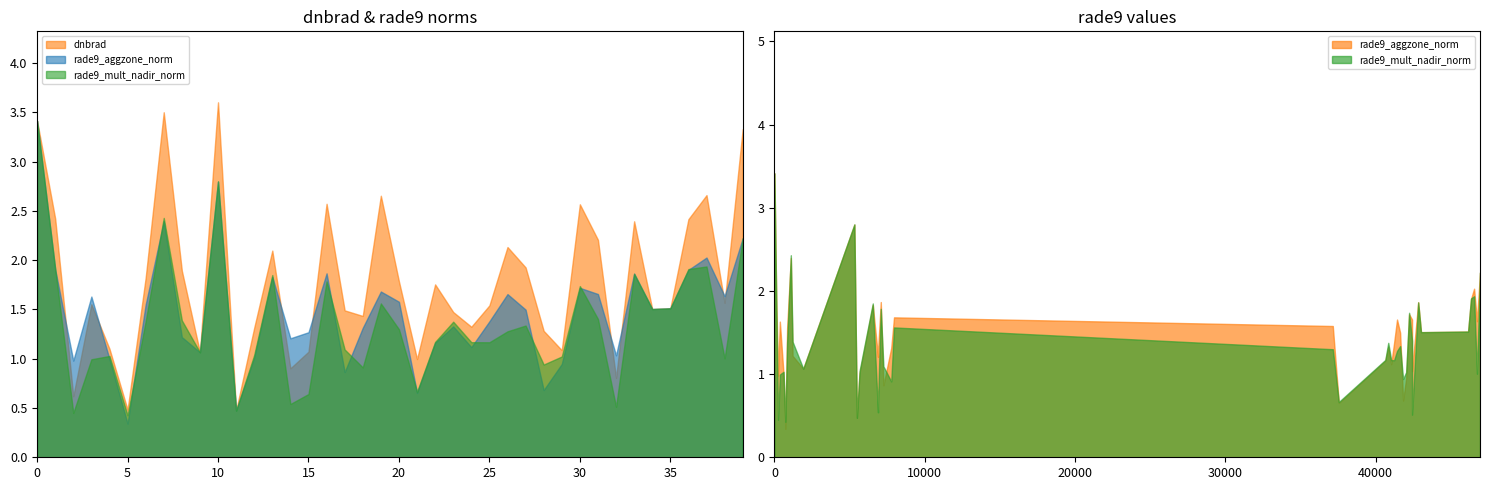

What are all the series names shown in the legend?

dnbrad, rade9_aggzone_norm, rade9_mult_nadir_norm